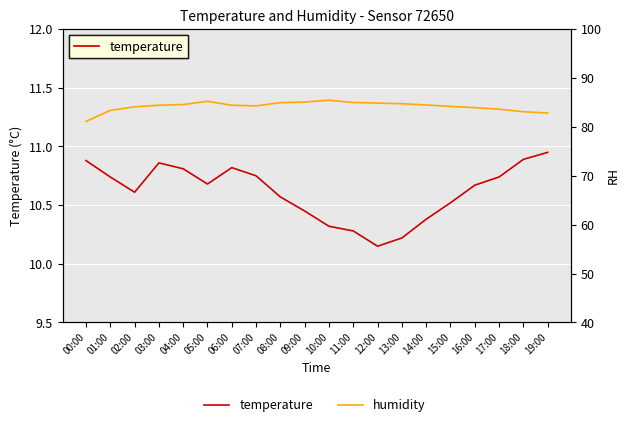

Which category has the highest value in the humidity series?

10:00